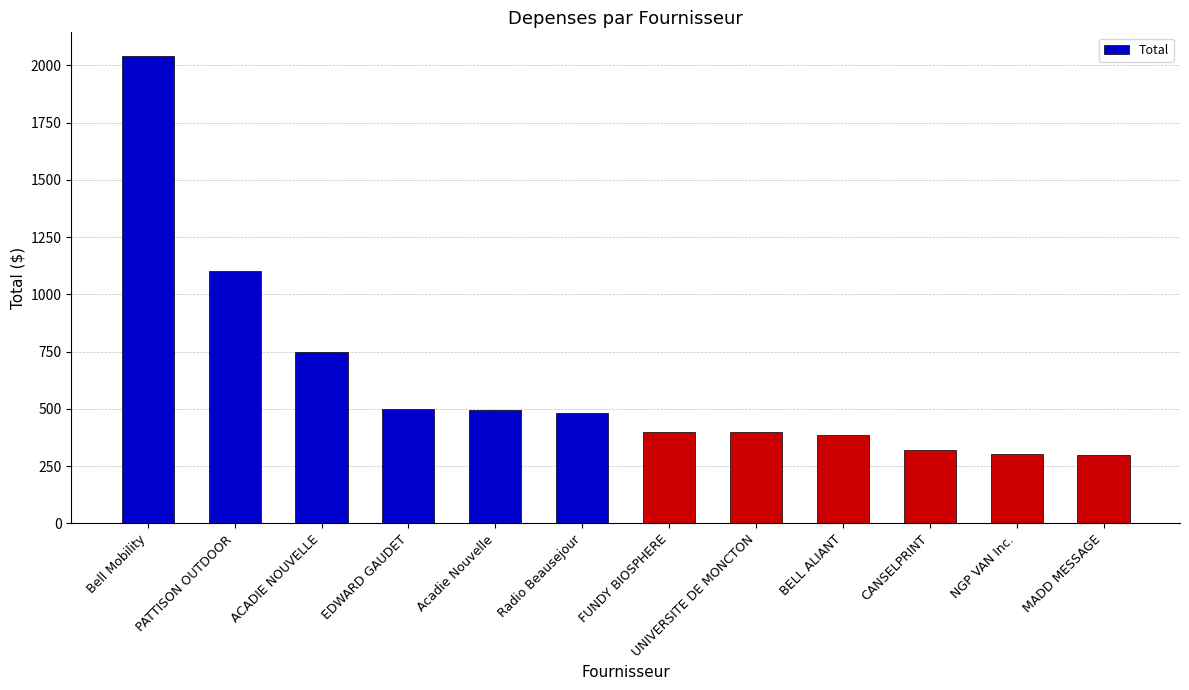

Is it true that the value at Acadie Nouvelle is 155.5?

False